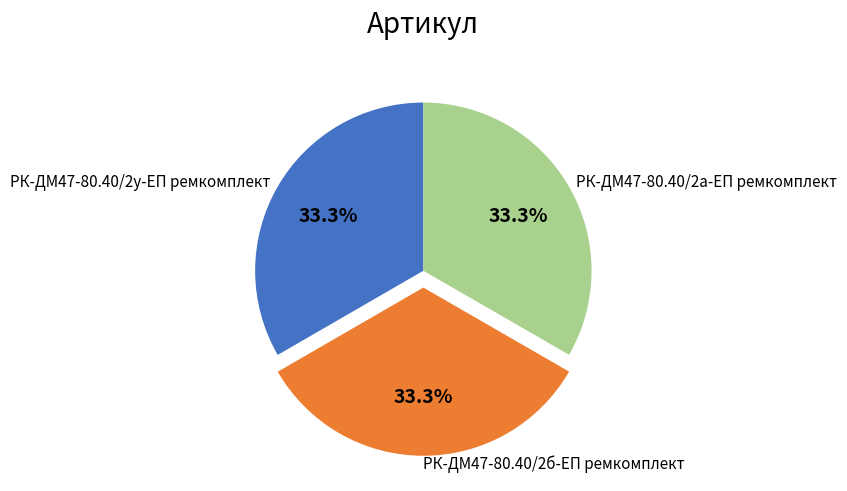

Combined, what portion of the pie is РК-ДМ47-80.40/2а-ЕП ремкомплект and РК-ДМ47-80.40/2у-ЕП ремкомплект?

66.7%